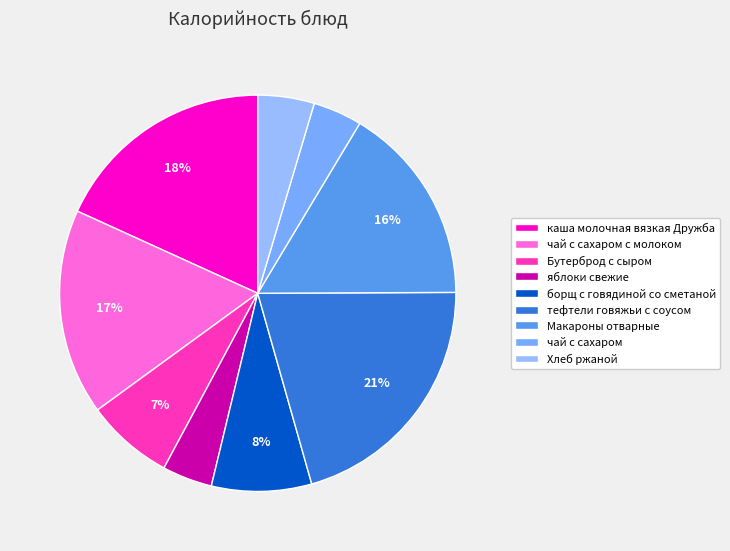

To the nearest percent, what is the average slice percentage?

11%